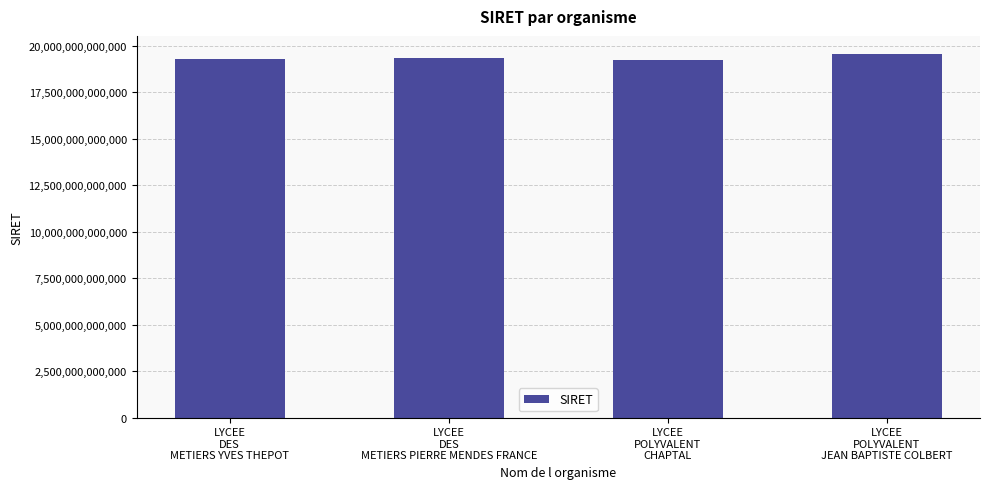

What is the value of the 4th bar from the left?

19560026700049